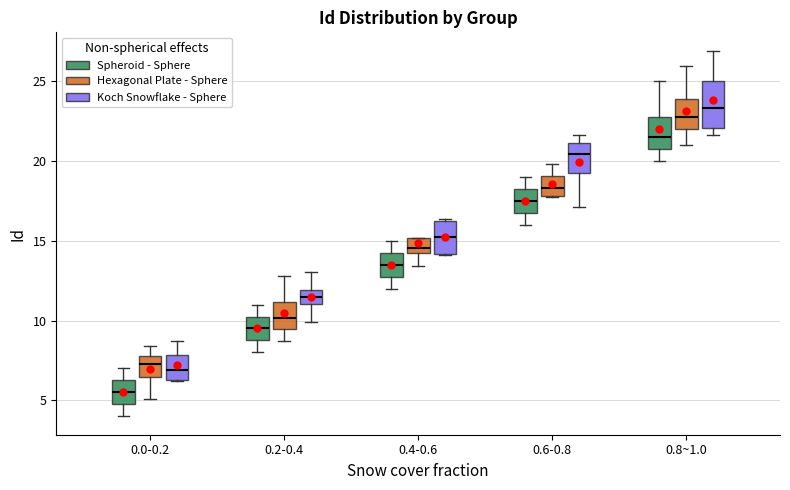

Where does the upper whisker of the box for 0.0-0.2 (Koch Snowflake - Sphere) end on the y-axis? The values are not printed on the chart, so give them approximately, as read against the axis.

8.5